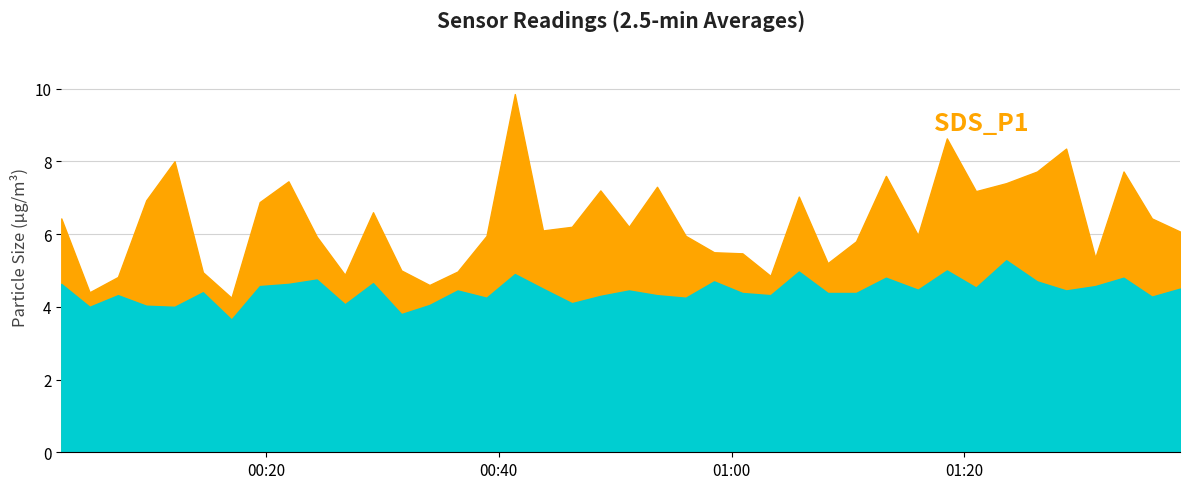

What is the maximum value for SDS_P2?

5.3